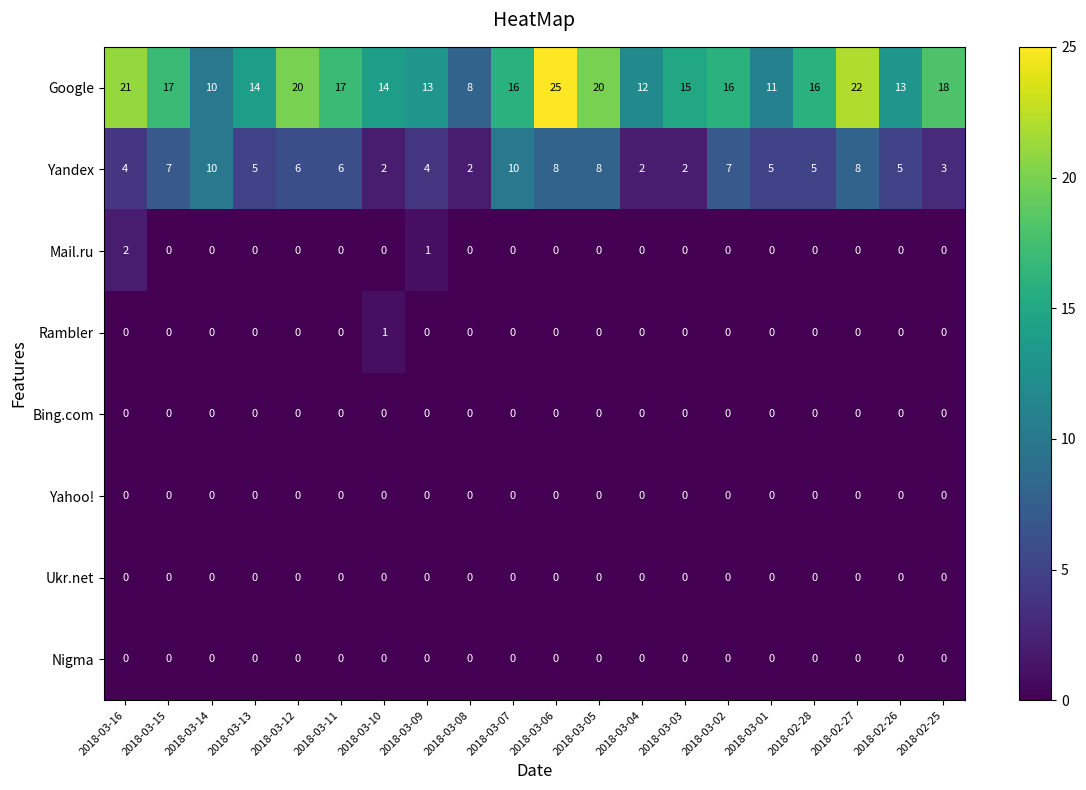

What is the greatest value displayed?

25